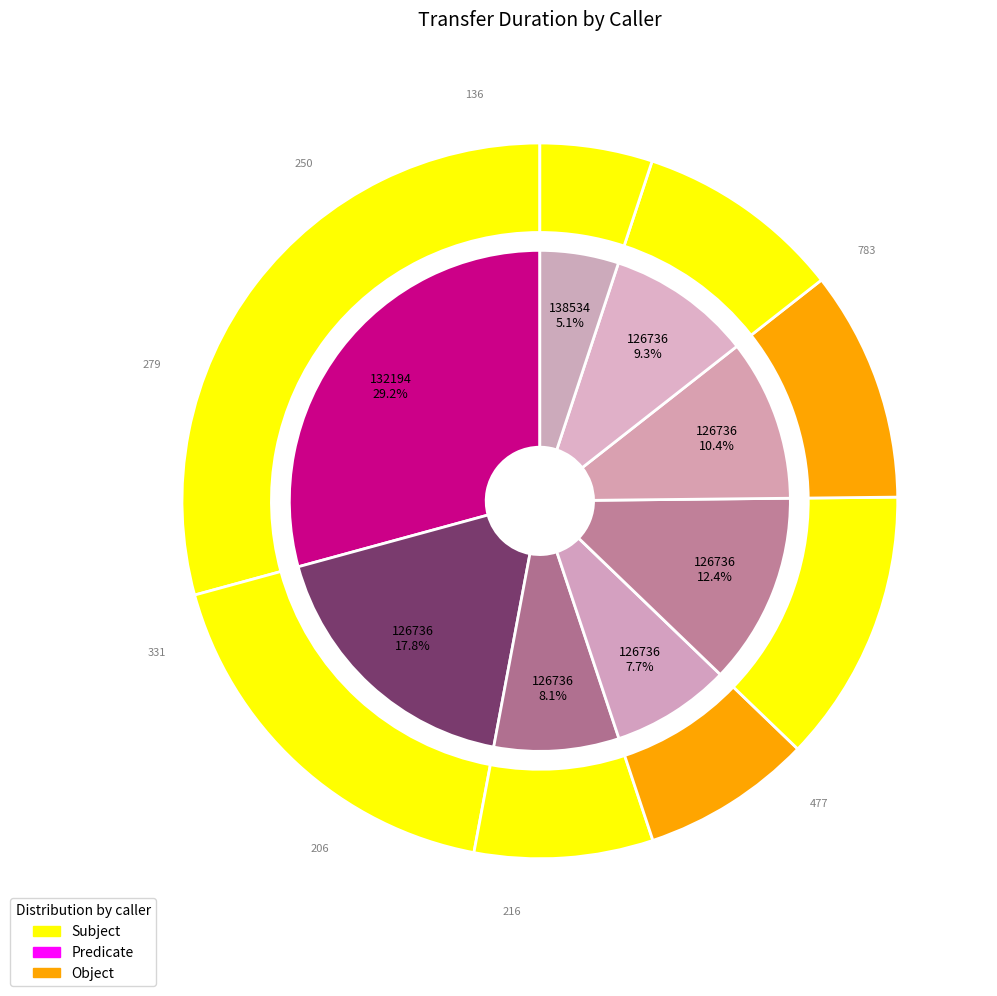

Is there any slice that represents more than half of the pie?

No